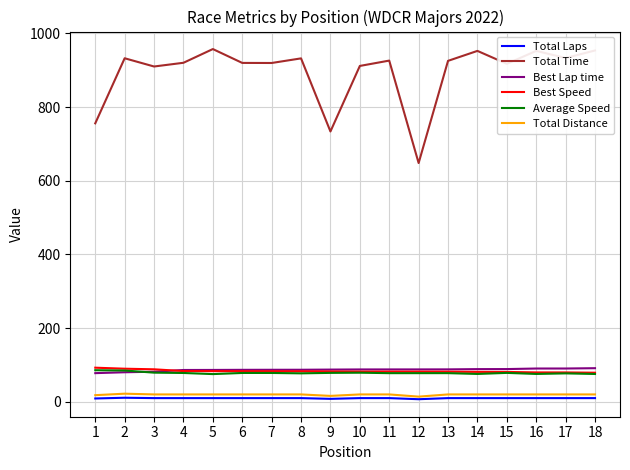

What are all the series names shown in the legend?

Total Laps, Total Time, Best Lap time, Best Speed, Average Speed, Total Distance